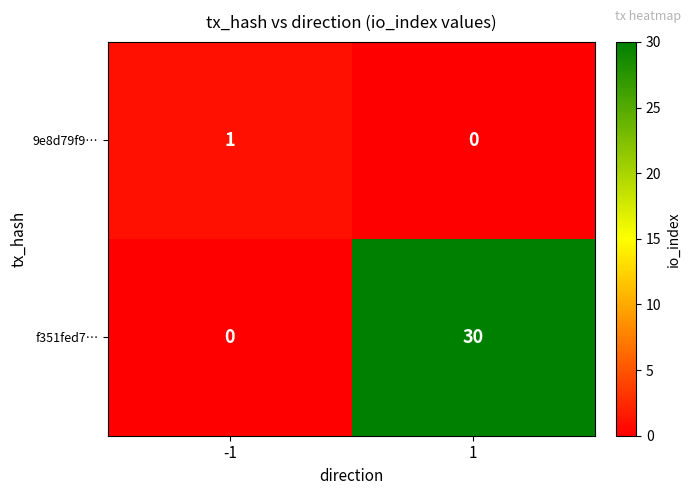

At 1, list the series in order from largest to smallest.

f351fed7…, 9e8d79f9…